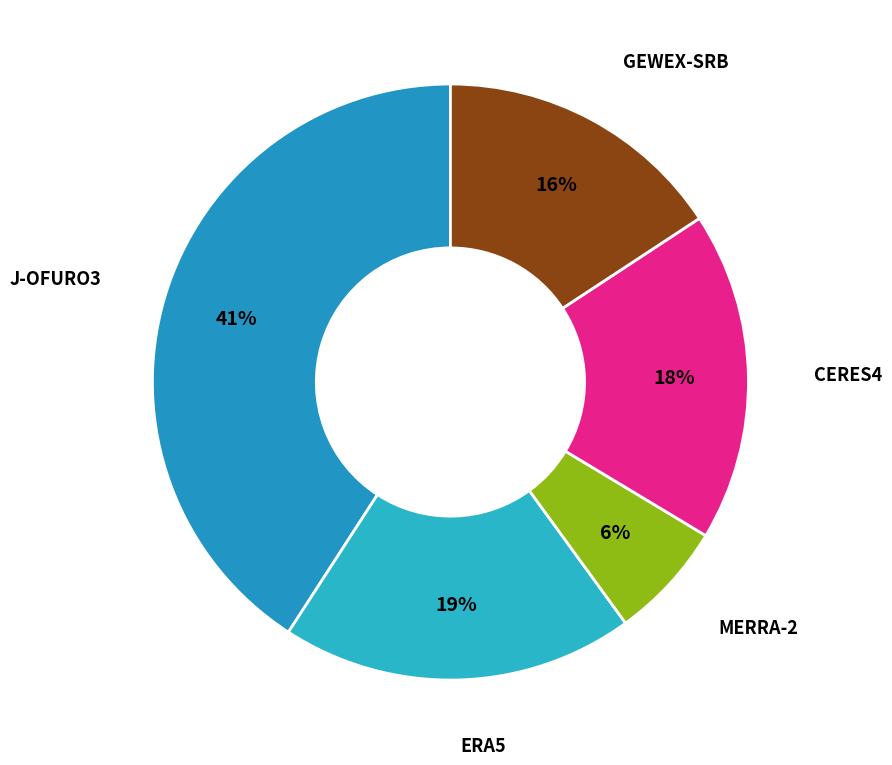

How many slices are in this pie chart?

5